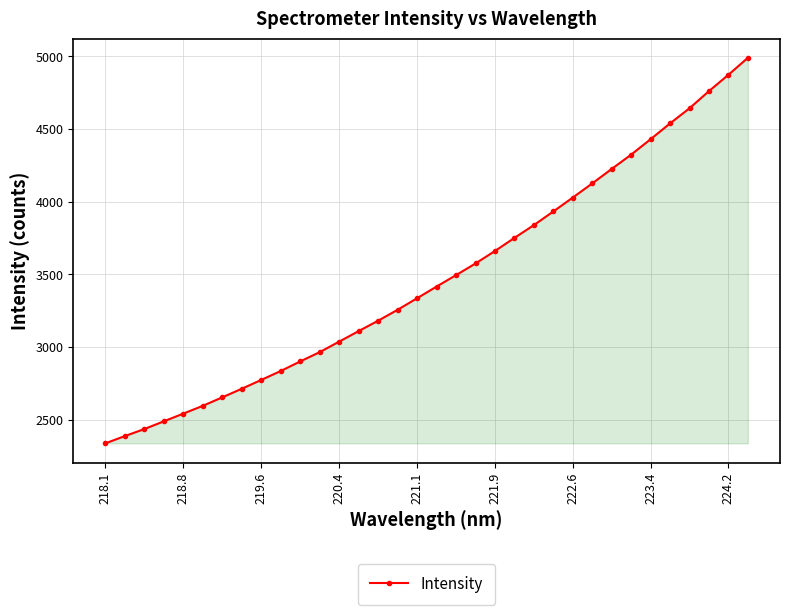

True or false: the data has more than 0 interior local peaks.

False